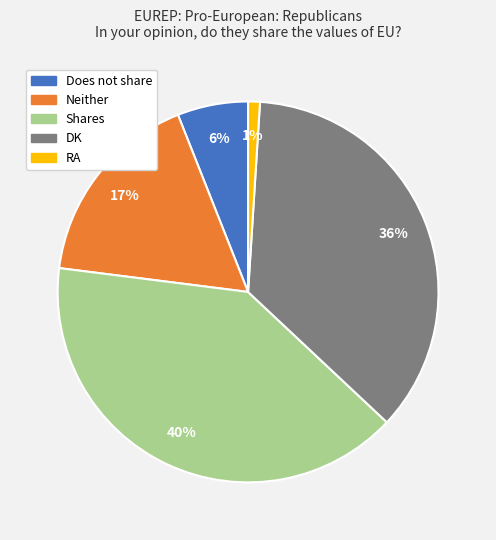

Is the sum of DK and RA greater than half?

No